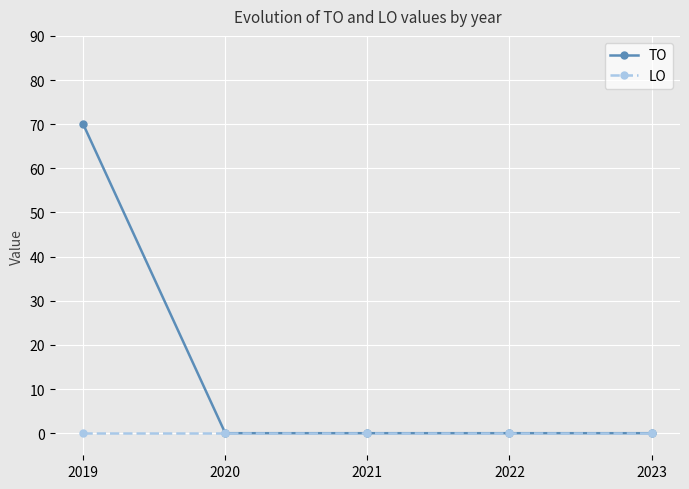

Which series has the largest total across all categories?

TO